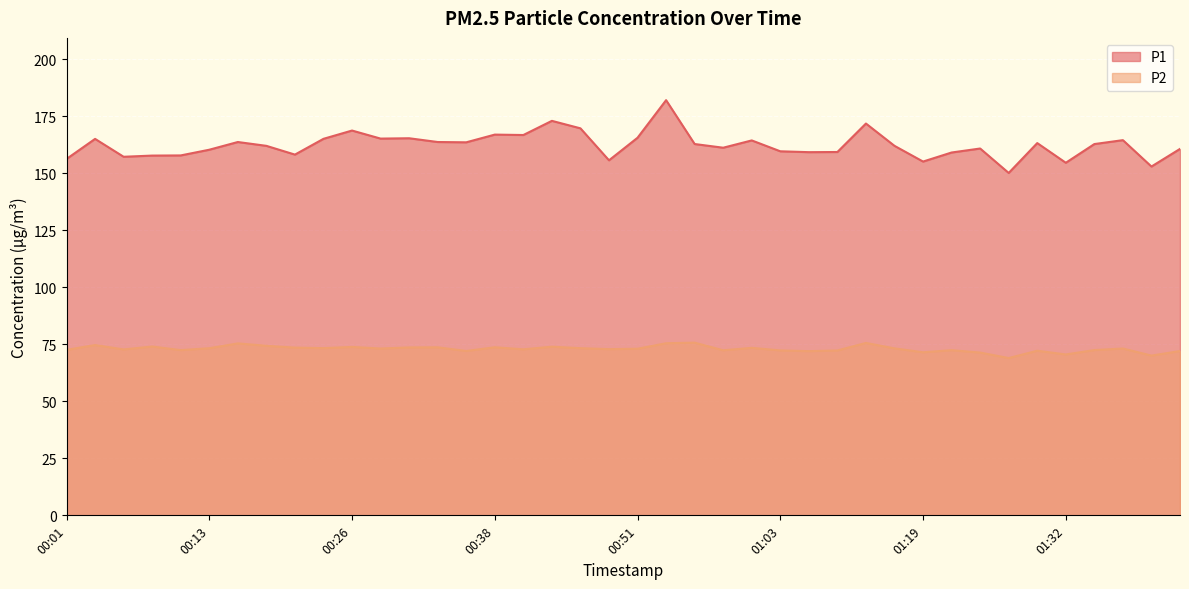

Between 00:46 and 00:18, which is larger?

00:46